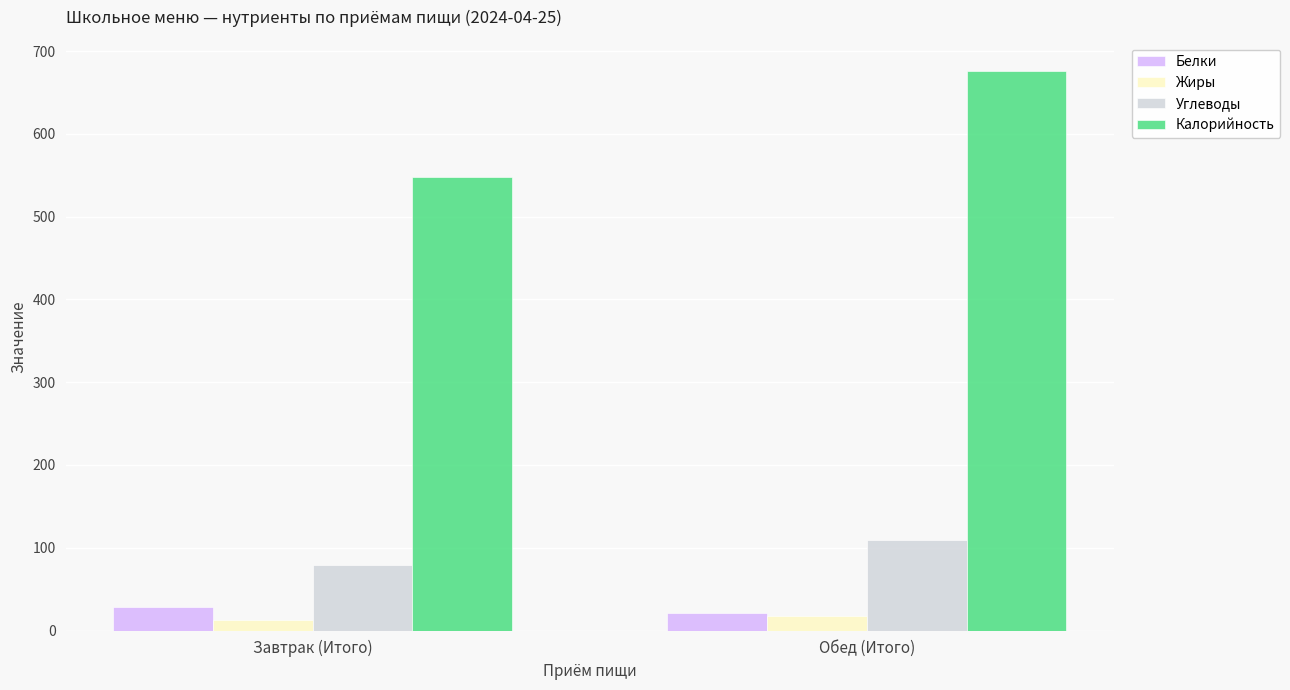

What is the total value across all series at Завтрак (Итого)?

667.2